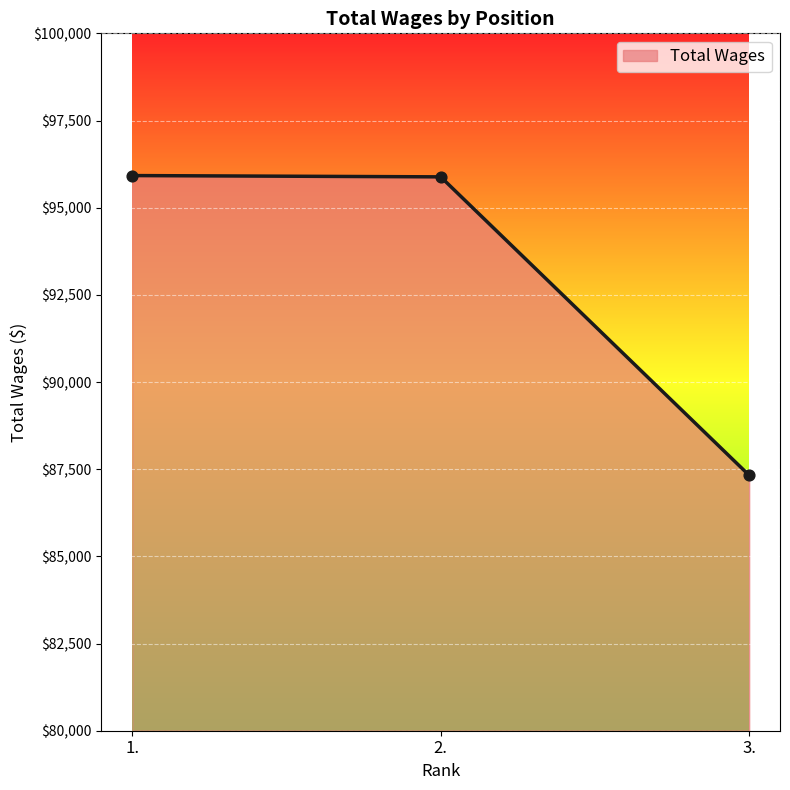

What is the change in value from 1. to 3.?

-8596